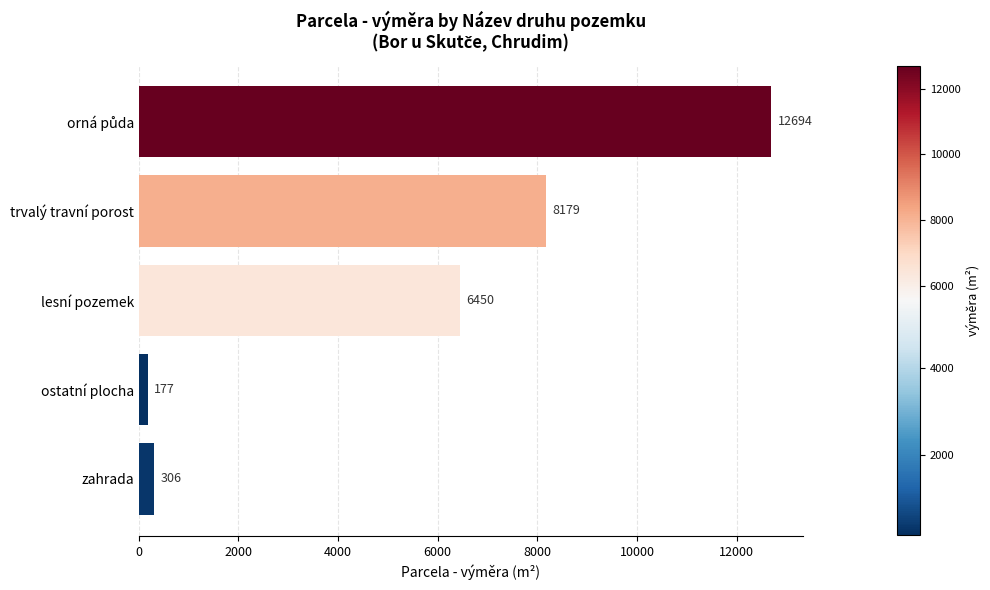

What is the difference between the maximum and minimum values?

12517